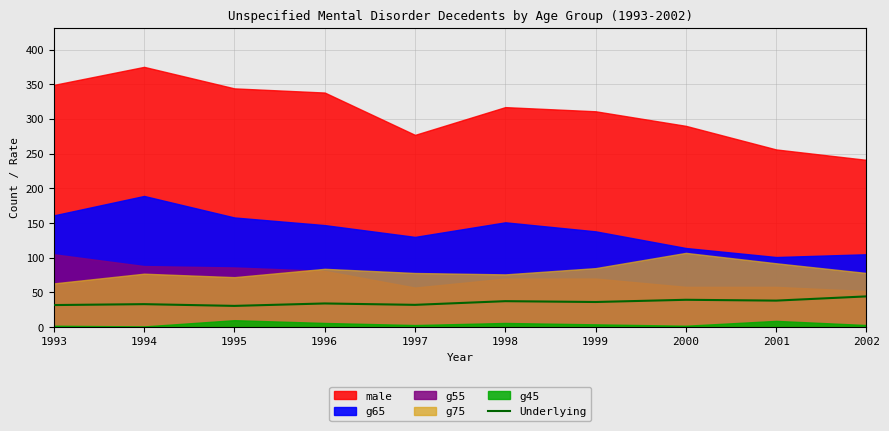

How many lines are shown in the chart?

1